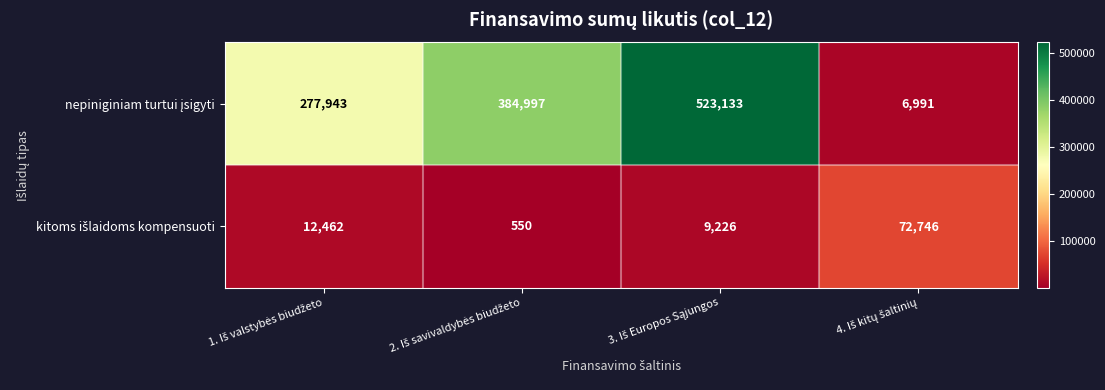

What is the maximum value shown in the chart?

523133